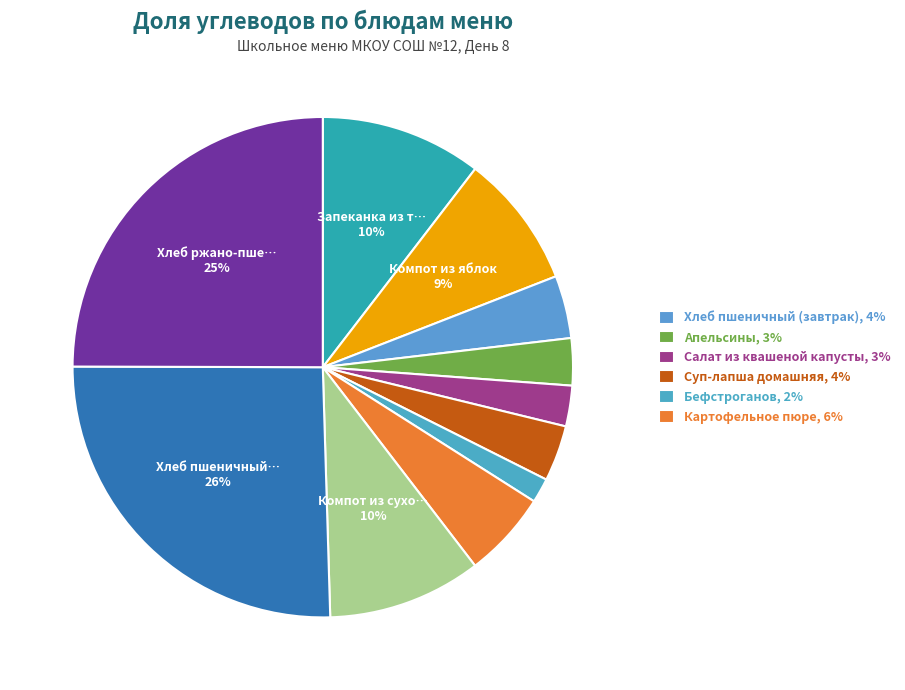

How many slices are in this pie chart?

11